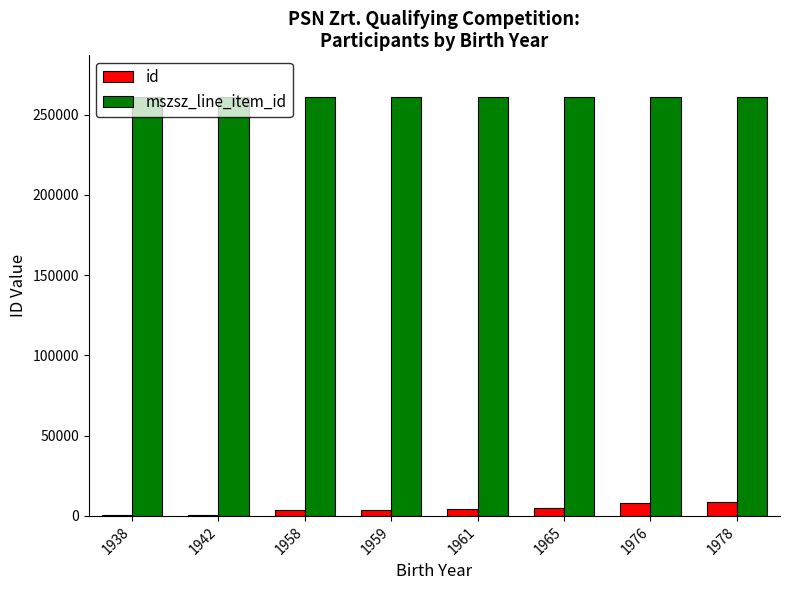

What is the average value of the mszsz_line_item_id series?

260798